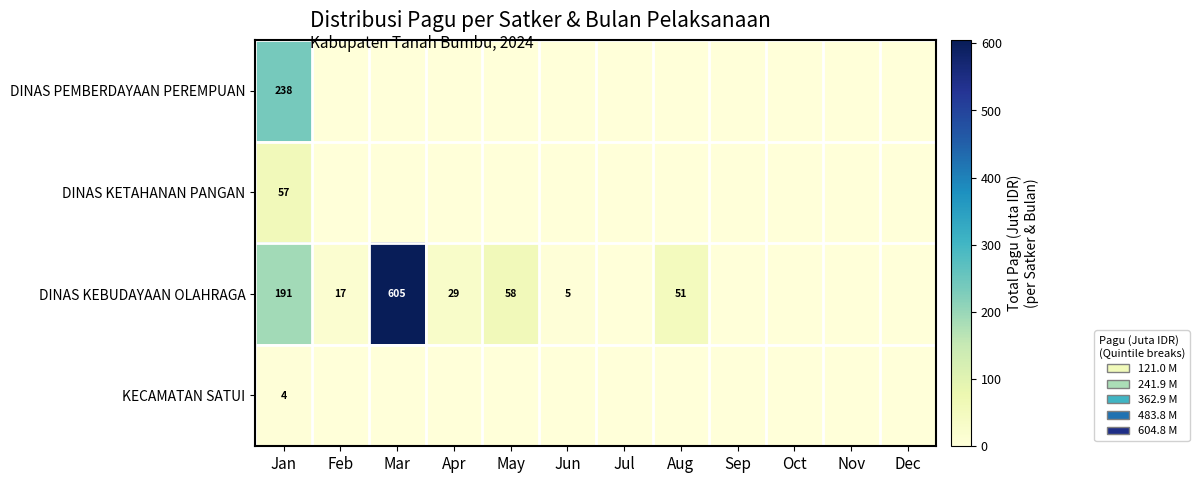

What is the average value of the KECAMATAN SATUI series?

0.3